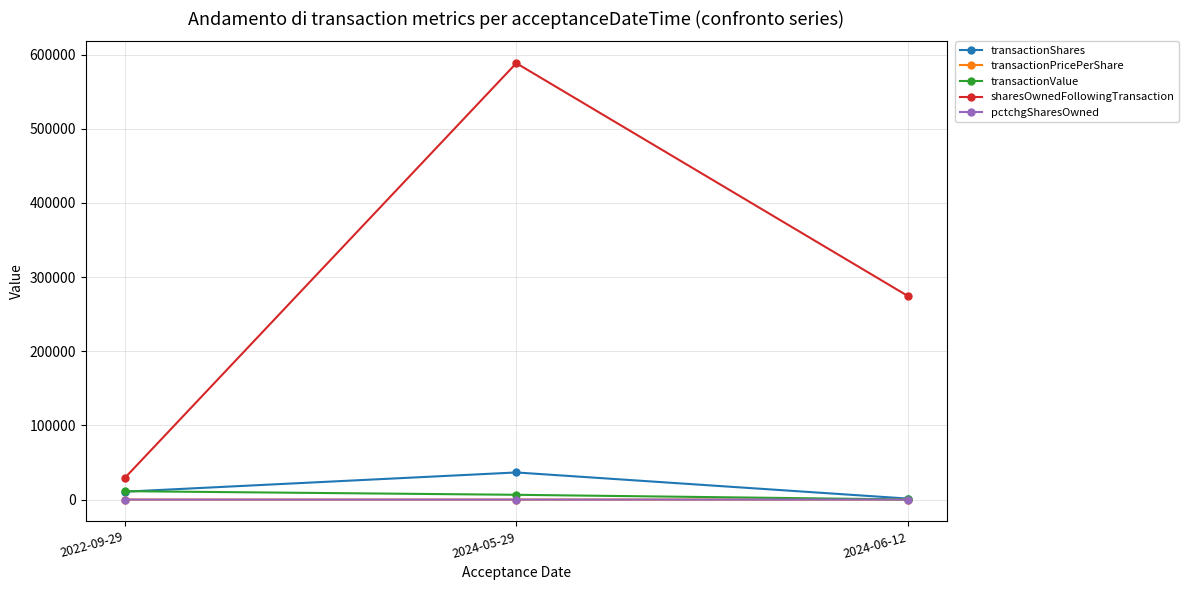

Count the number of data series in this chart.

5